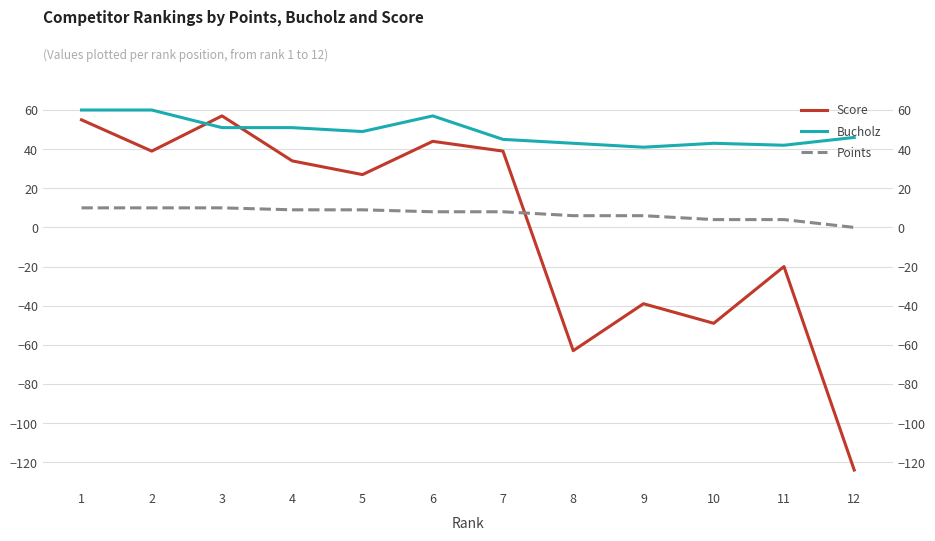

What is the sum of all Points values?

84